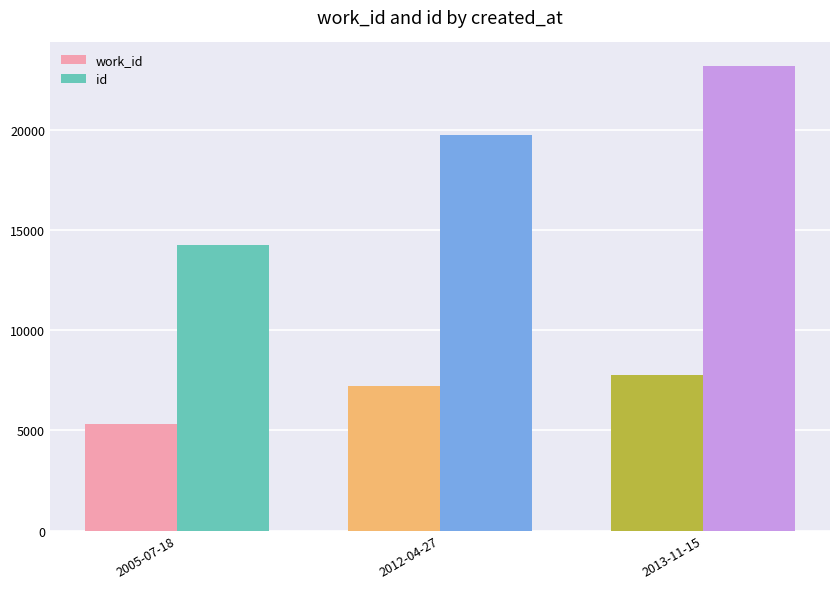

List the labels in order of work_id value, smallest first.

2005-07-18, 2012-04-27, 2013-11-15